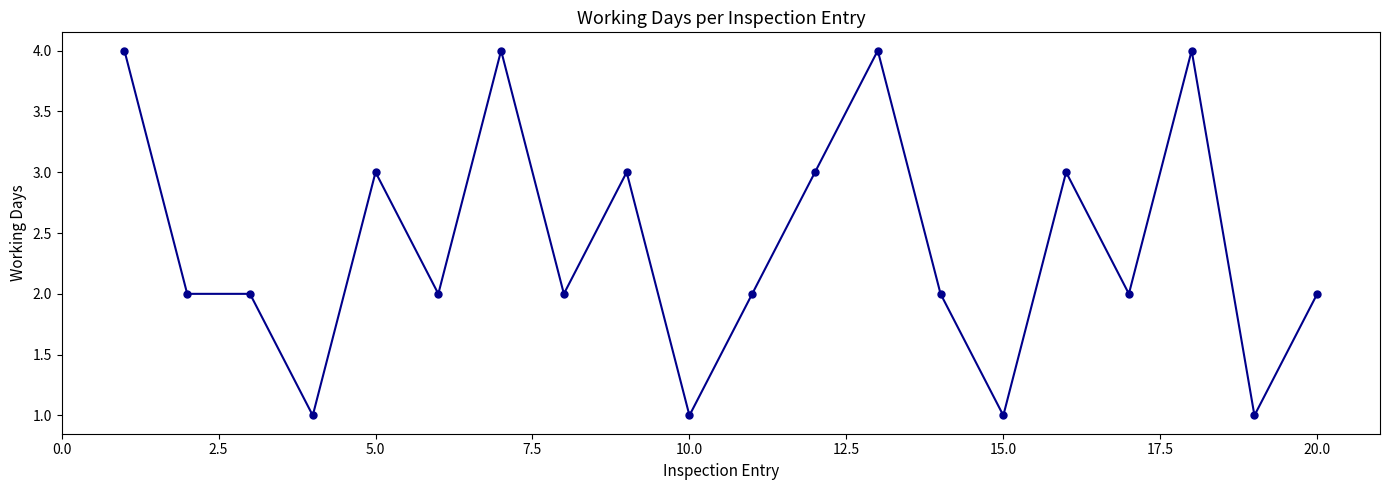

What is the maximum value shown in the chart?

4